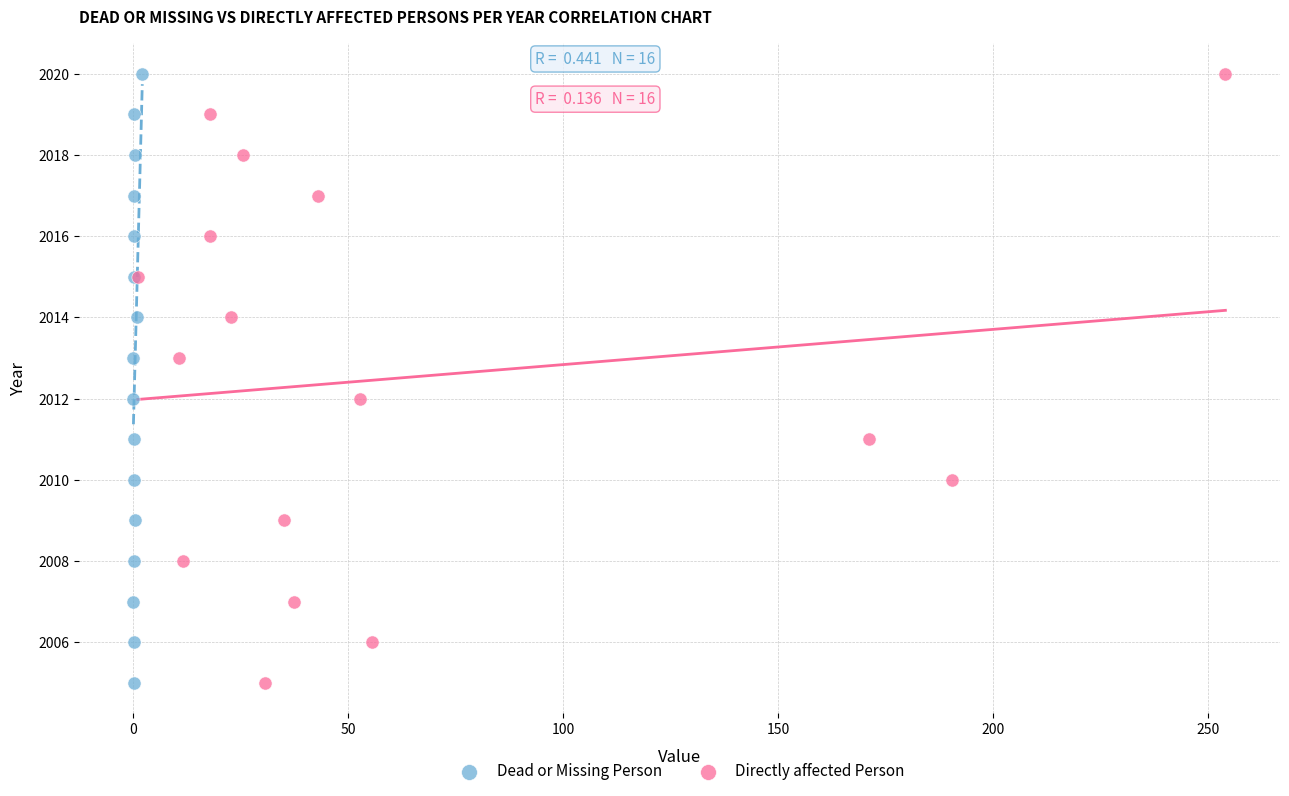

What are all the series names shown in the legend?

Dead or Missing Person, Directly affected Person